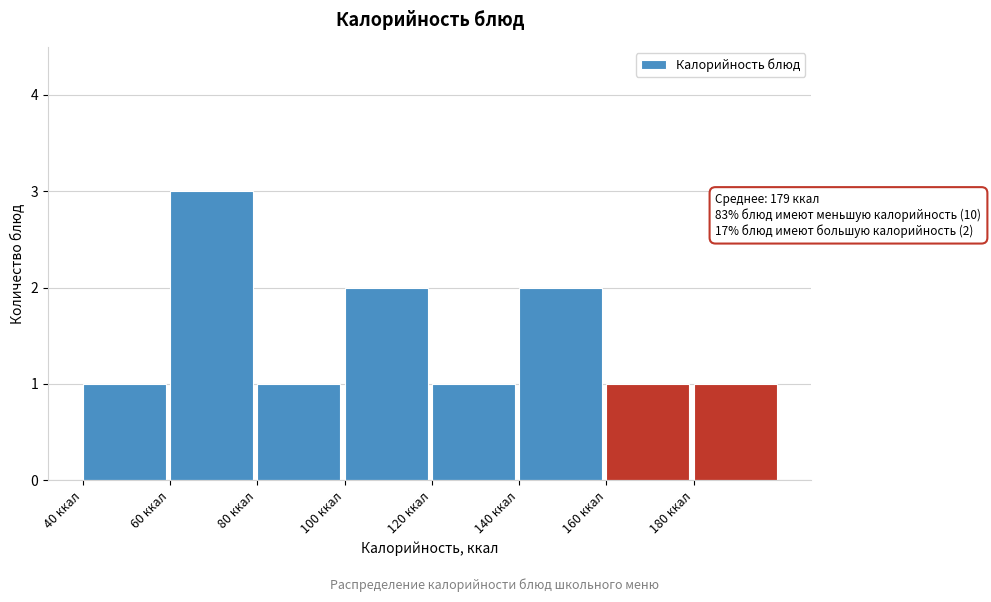

Which range on the x-axis has the tallest bar?

60 to 80